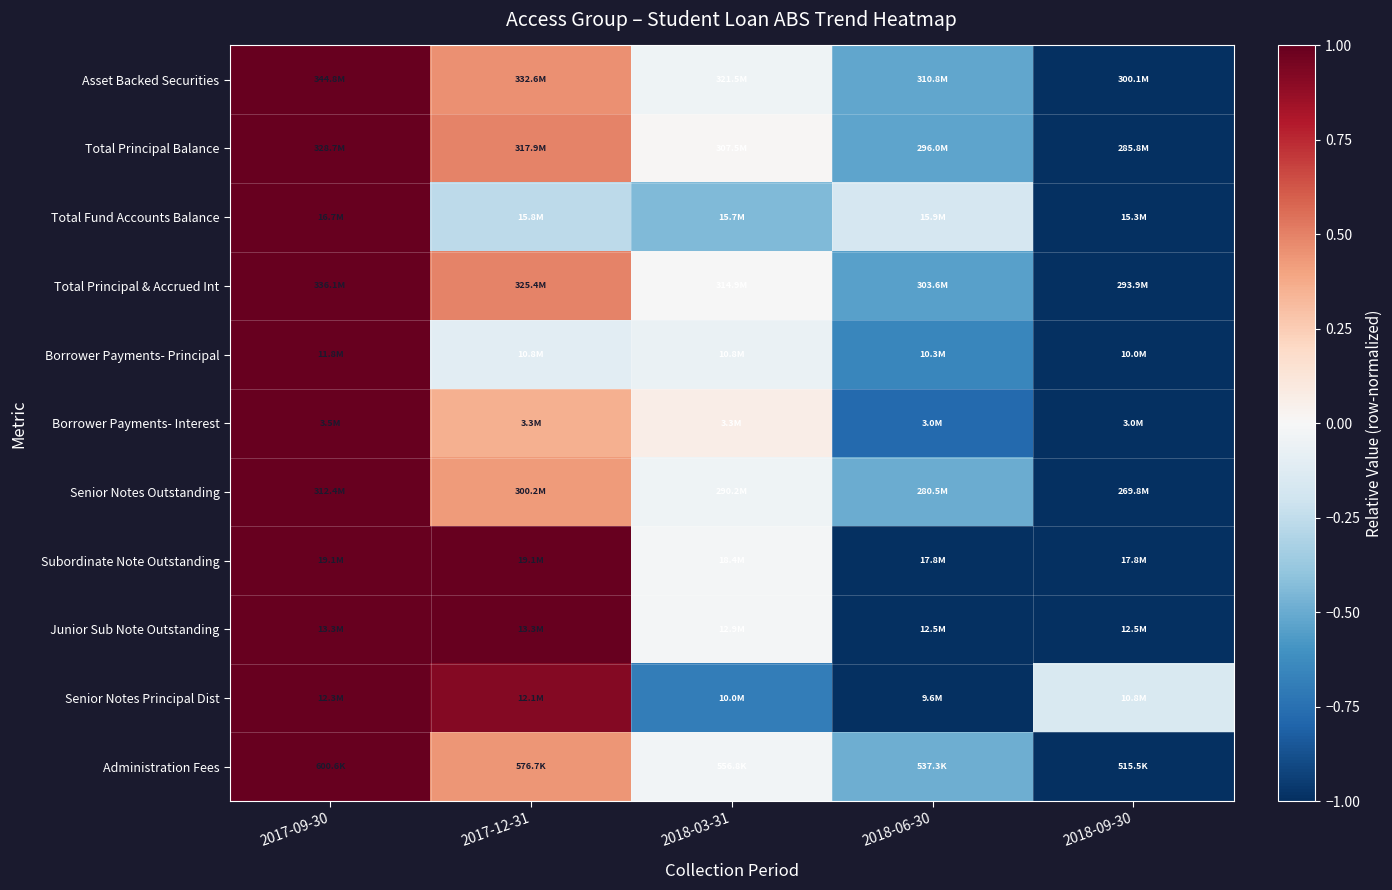

Reading left to right, list all the values displayed in this chart.

Asset Backed Securities: 2017-09-30=1.0	2017-12-31=0.5	2018-03-31=-0.0	2018-06-30=-0.5	2018-09-30=-1.0
Total Principal Balance: 2017-09-30=1.0	2017-12-31=0.5	2018-03-31=0.0	2018-06-30=-0.5	2018-09-30=-1.0
Total Fund Accounts Balance: 2017-09-30=1.0	2017-12-31=-0.3	2018-03-31=-0.4	2018-06-30=-0.2	2018-09-30=-1.0
Total Principal & Accrued Int: 2017-09-30=1.0	2017-12-31=0.5	2018-03-31=-0.0	2018-06-30=-0.5	2018-09-30=-1.0
Borrower Payments- Principal: 2017-09-30=1.0	2017-12-31=-0.1	2018-03-31=-0.1	2018-06-30=-0.7	2018-09-30=-1.0
Borrower Payments- Interest: 2017-09-30=1.0	2017-12-31=0.4	2018-03-31=0.1	2018-06-30=-0.8	2018-09-30=-1.0
Senior Notes Outstanding: 2017-09-30=1.0	2017-12-31=0.4	2018-03-31=-0.0	2018-06-30=-0.5	2018-09-30=-1.0
Subordinate Note Outstanding: 2017-09-30=1.0	2017-12-31=1.0	2018-03-31=-0.0	2018-06-30=-1.0	2018-09-30=-1.0
Junior Sub Note Outstanding: 2017-09-30=1.0	2017-12-31=1.0	2018-03-31=-0.0	2018-06-30=-1.0	2018-09-30=-1.0
Senior Notes Principal Dist: 2017-09-30=1.0	2017-12-31=0.9	2018-03-31=-0.7	2018-06-30=-1.0	2018-09-30=-0.1
Administration Fees: 2017-09-30=1.0	2017-12-31=0.4	2018-03-31=-0.0	2018-06-30=-0.5	2018-09-30=-1.0